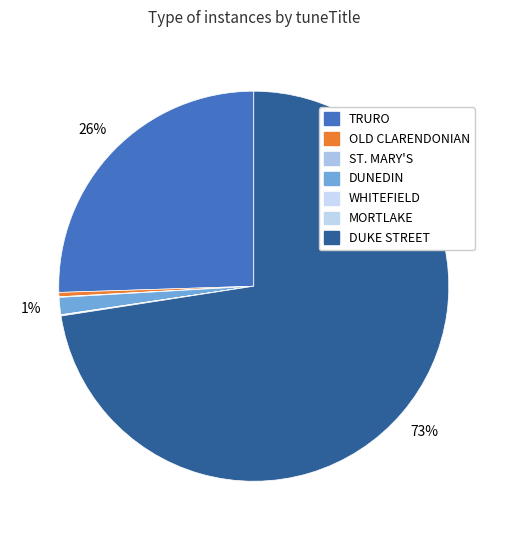

Between OLD CLARENDONIAN and DUNEDIN, which is larger?

DUNEDIN